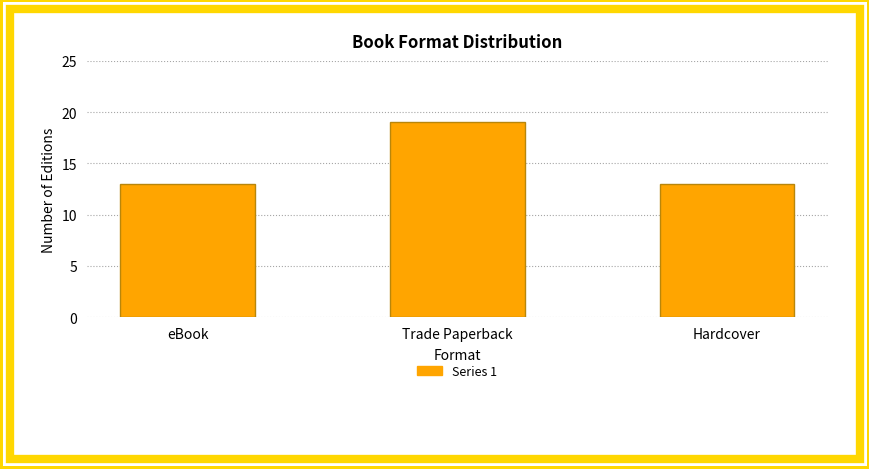

Does the chart contain stacked bars?

No